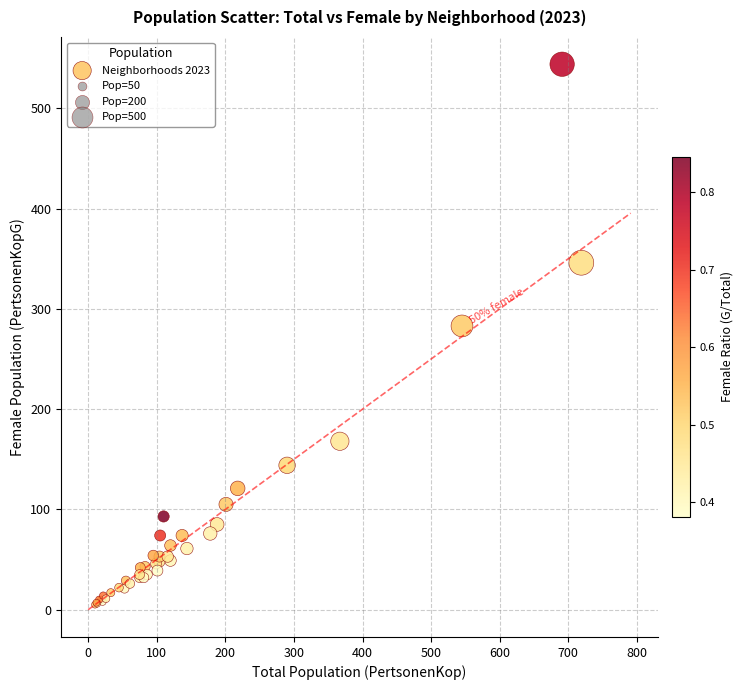

What Y value in the scatter plot is closest to 274?

283